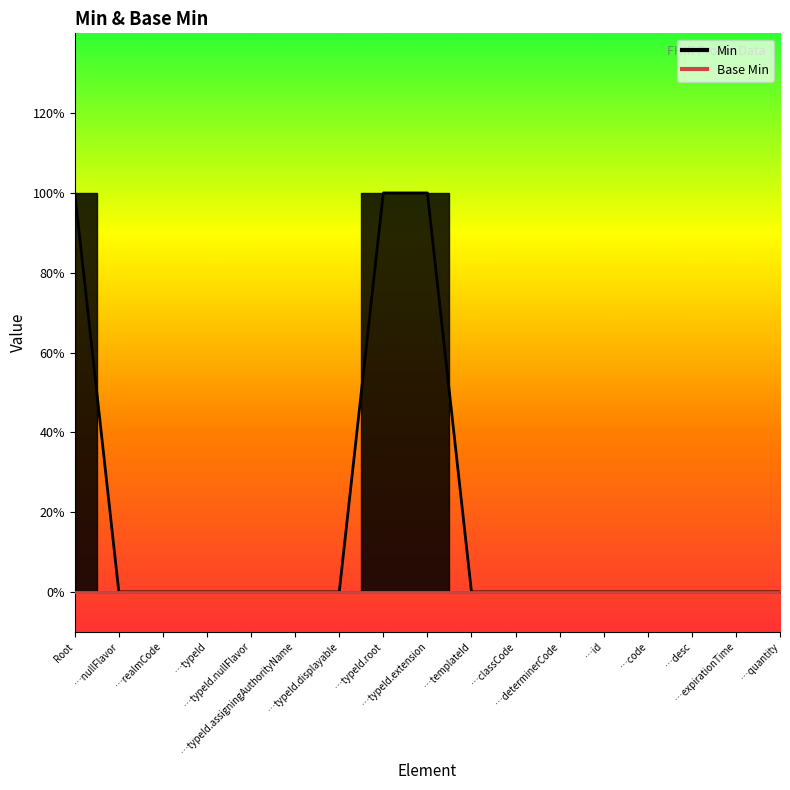

What is the sum of all values?

3